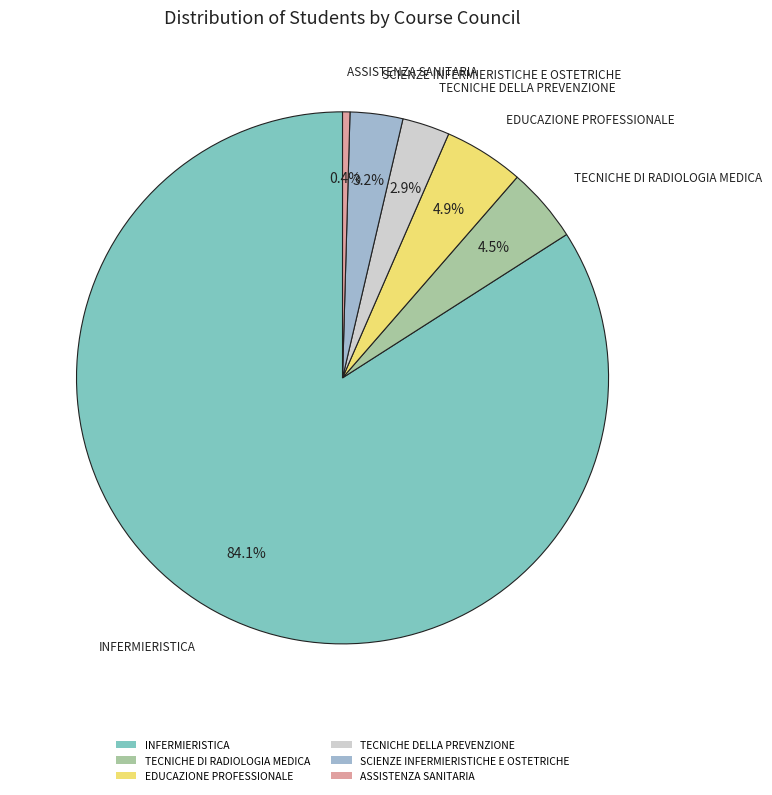

What percentage is the SCIENZE INFERMIERISTICHE E OSTETRICHE slice, to the nearest percent?

3%